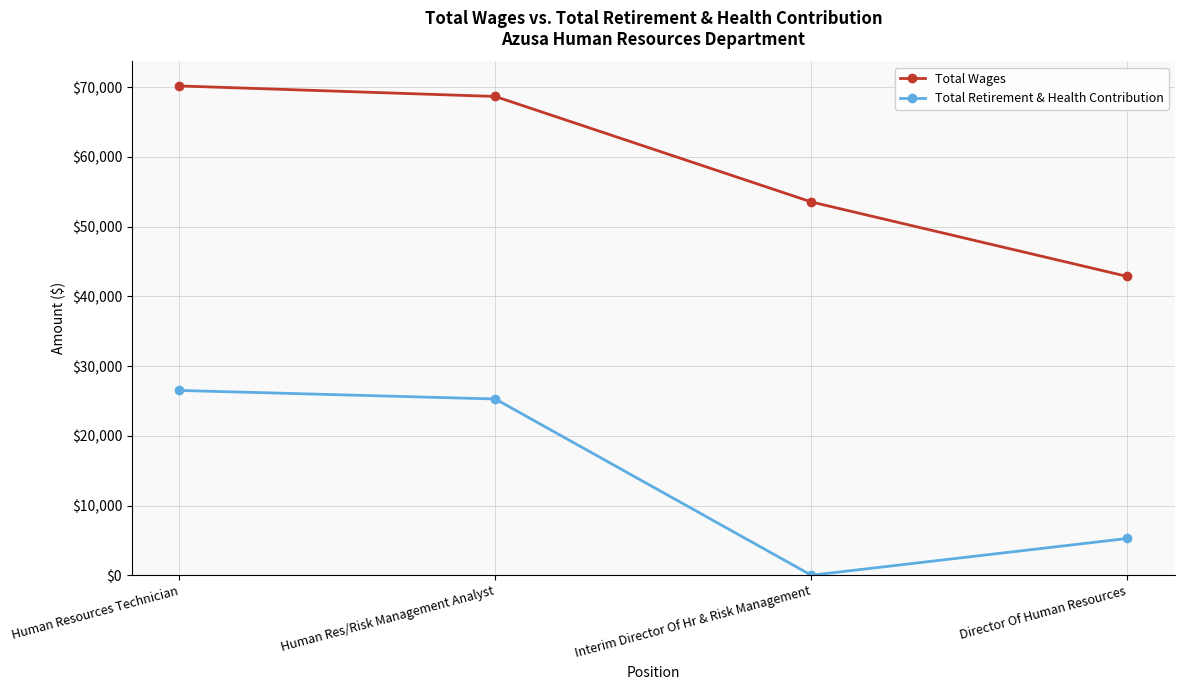

At how many categories does at least one series exceed 39761?

4